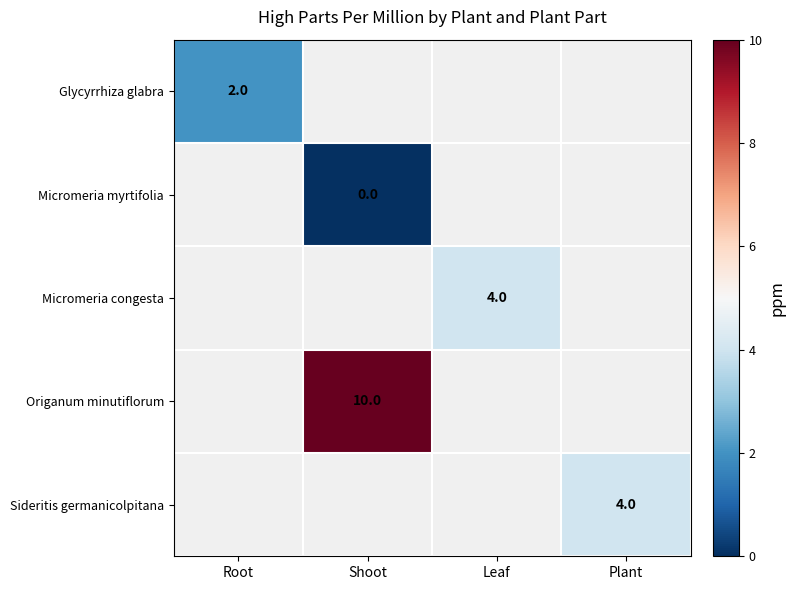

How many series are shown in this chart?

5